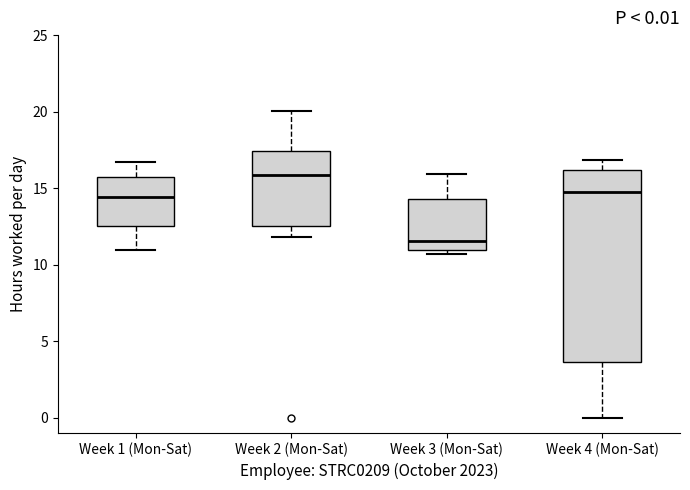

Comparing the boxes themselves (not the whiskers), which one is the tallest?

Week 4 (Mon-Sat)